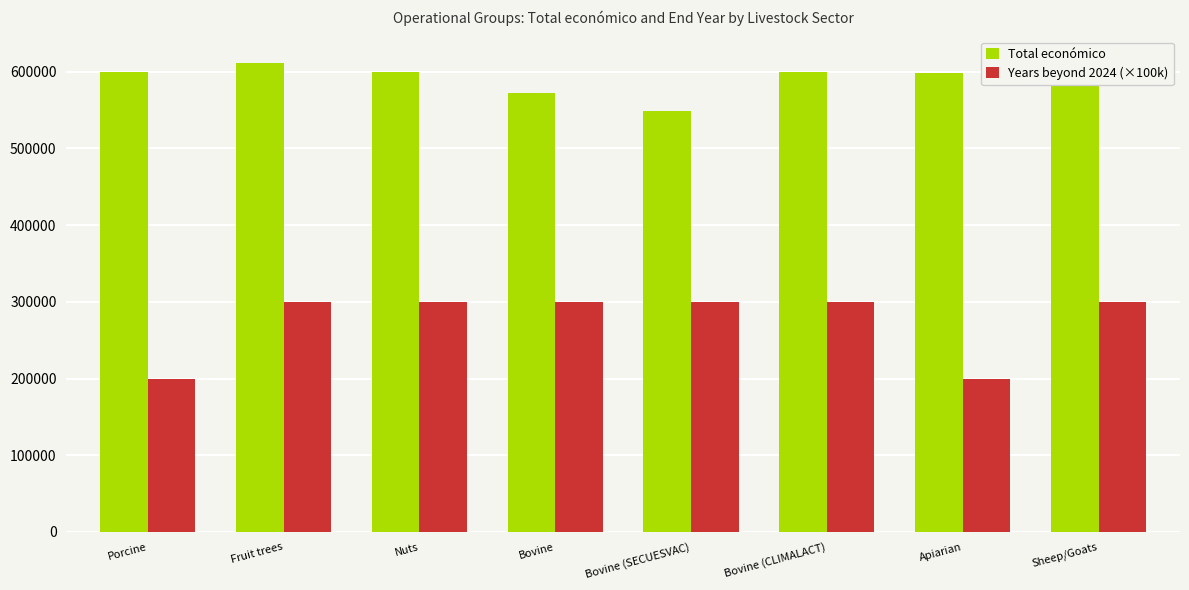

Reading left to right, what are all the values shown in this chart?

Total económico: Porcine=599262	Fruit trees=610889	Nuts=599792	Bovine=571965	Bovine (SECUESVAC)=548889	Bovine (CLIMALACT)=600000	Apiarian=598139	Sheep/Goats=615375
Years beyond 2024 (×100k): Porcine=200000	Fruit trees=300000	Nuts=300000	Bovine=300000	Bovine (SECUESVAC)=300000	Bovine (CLIMALACT)=300000	Apiarian=200000	Sheep/Goats=300000